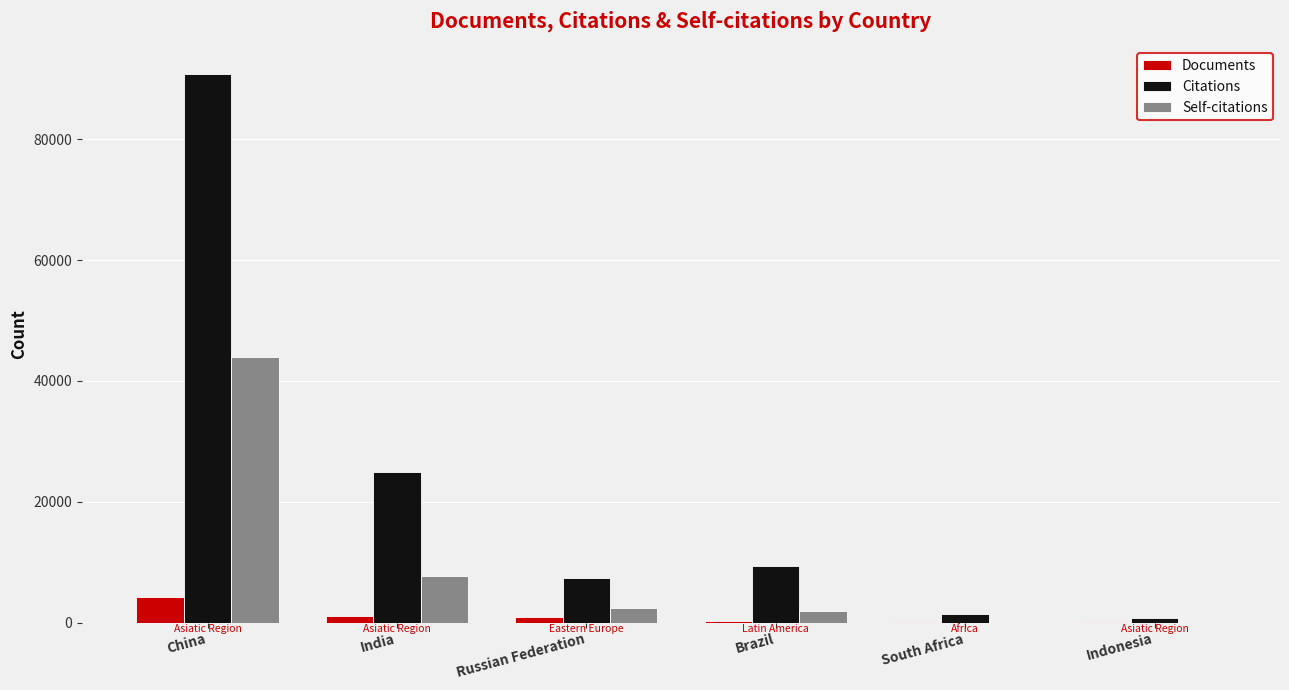

Which series changed the most between India and Indonesia?

Citations